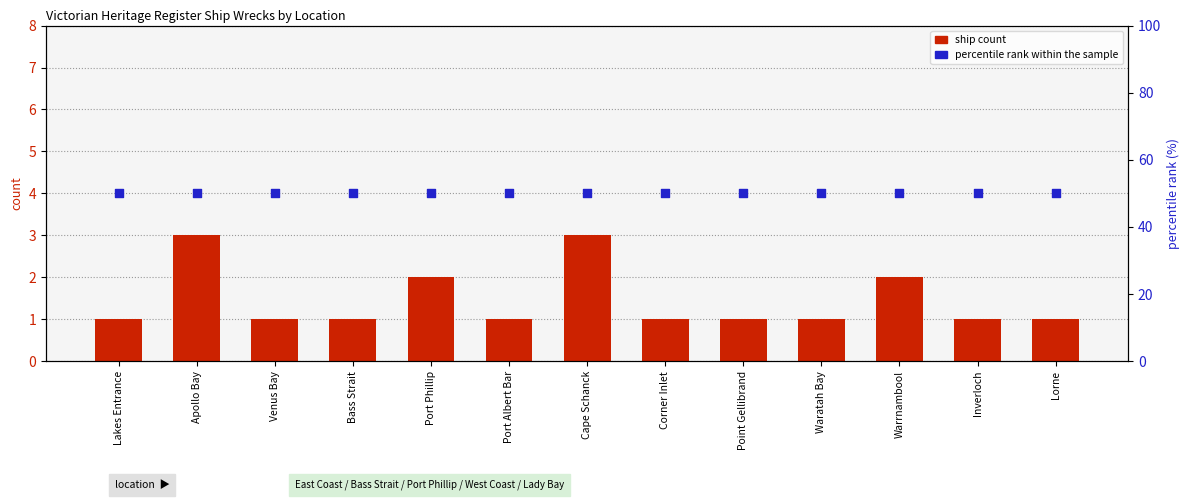

Which series has the largest Y range (max minus min)?

ship count